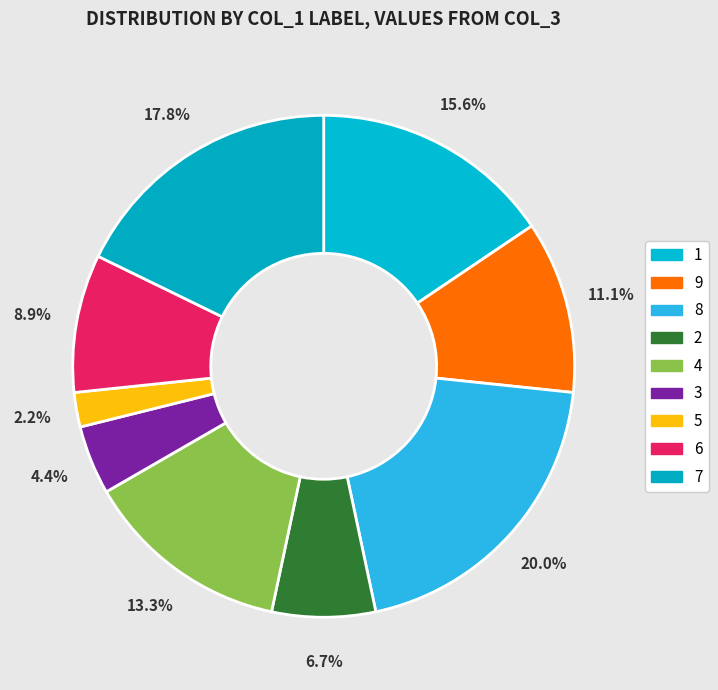

How many segments does this pie chart have?

9